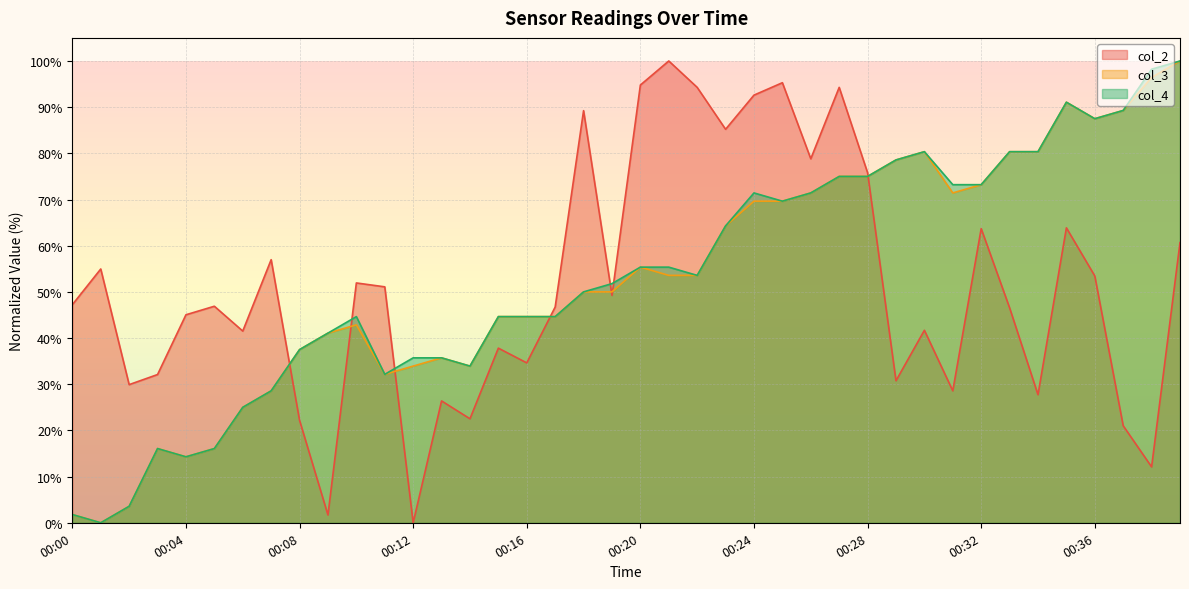

At which category is the sum across all series the highest?

39